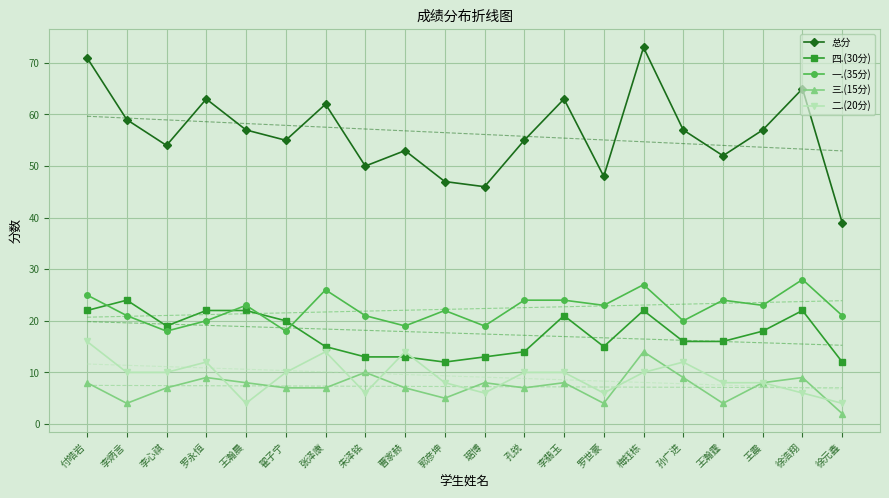

Reading left to right, transcribe all the data shown in this chart.

总分: 71	59	54	63	57	55	62	50	53	47	46	55	63	48	73	57	52	57	65	39
四.(30分): 22	24	19	22	22	20	15	13	13	12	13	14	21	15	22	16	16	18	22	12
一.(35分): 25	21	18	20	23	18	26	21	19	22	19	24	24	23	27	20	24	23	28	21
三.(15分): 8	4	7	9	8	7	7	10	7	5	8	7	8	4	14	9	4	8	9	2
二.(20分): 16	10	10	12	4	10	14	6	14	8	6	10	10	6	10	12	8	8	6	4